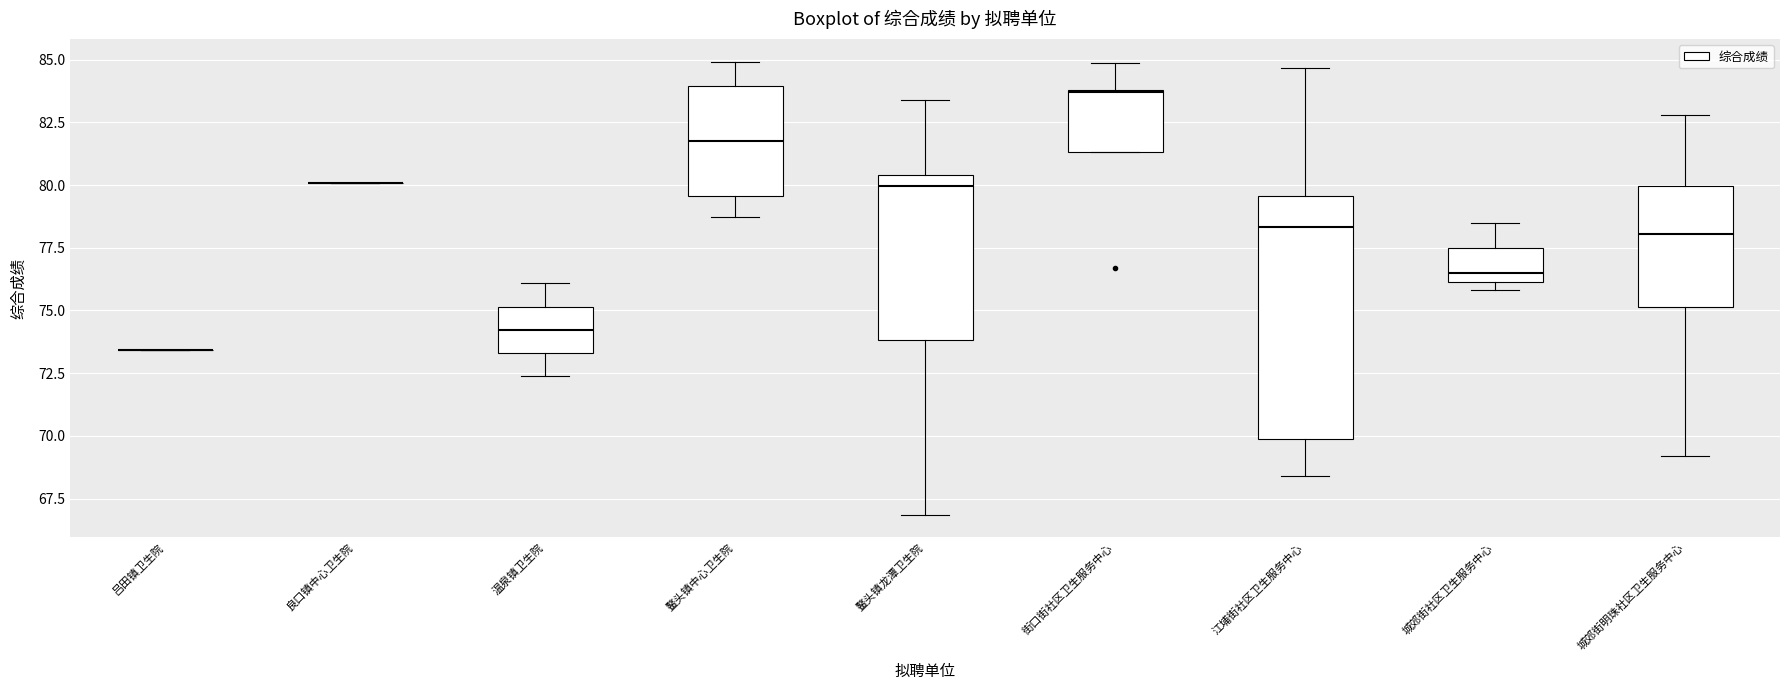

Reading left to right, read every box against the y-axis: the position of its median line, the range the box covers, and the ends of its whiskers. The values are not printed on the chart, so give them approximately, as read against the axis.

吕田镇卫生院: box collapsed to a line at 73.5, whiskers 73.5 to 73.5
良口镇中心卫生院: box collapsed to a line at 80.0, whiskers 80.0 to 80.0
温泉镇卫生院: median 74.0, box 73.5 to 75.0, whiskers 72.5 to 76.0
鳌头镇中心卫生院: median 81.5, box 79.5 to 84.0, whiskers 78.5 to 85.0
鳌头镇龙潭卫生院: median 80.0, box 74.0 to 80.5, whiskers 67.0 to 83.5
街口街社区卫生服务中心: median 83.5, box 81.5 to 84.0, whiskers 81.5 to 85.0
江埔街社区卫生服务中心: median 78.5, box 70.0 to 79.5, whiskers 68.5 to 84.5
城郊街社区卫生服务中心: median 76.5, box 76.0 to 77.5, whiskers 76.0 (just below the box's lower edge) to 78.5
城郊街明珠社区卫生服务中心: median 78.0, box 75.0 to 80.0, whiskers 69.0 to 83.0